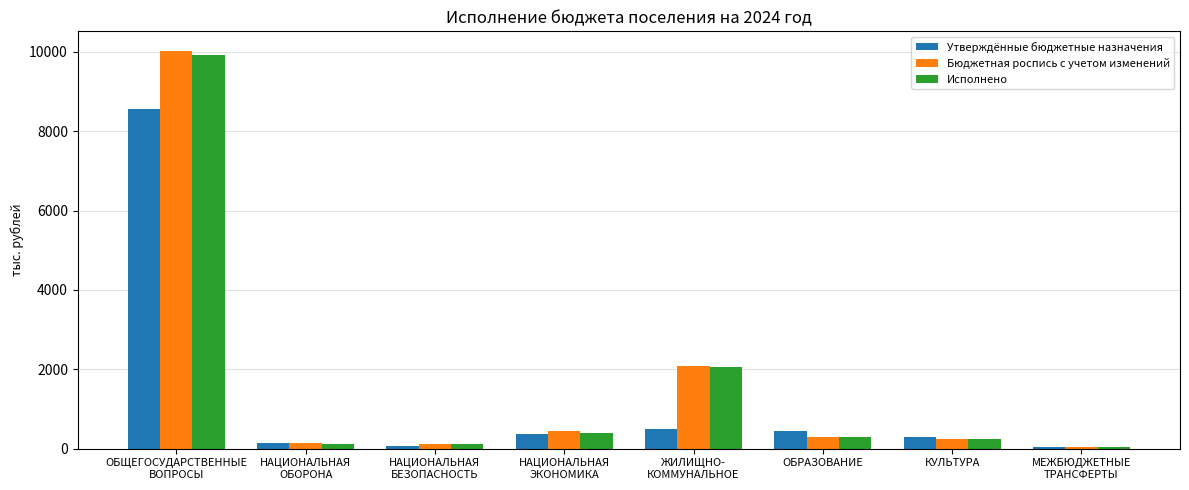

Is the value of Исполнено at НАЦИОНАЛЬНАЯ
БЕЗОПАСНОСТЬ greater than the value of Бюджетная роспись с учетом изменений at НАЦИОНАЛЬНАЯ
ЭКОНОМИКА?

No